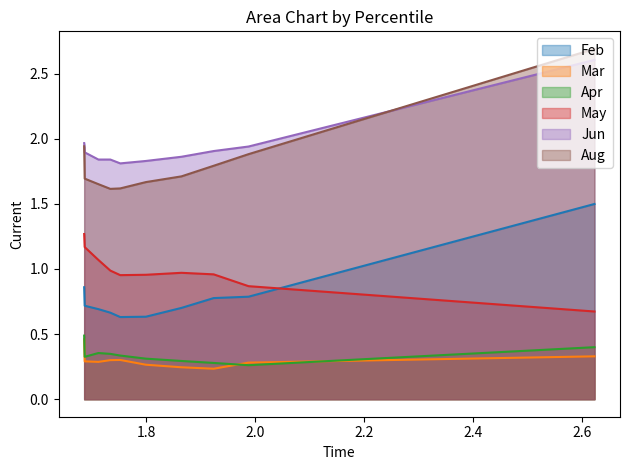

At pct65, list the series in order from smallest to largest.

Mar, Apr, Feb, May, Aug, Jun